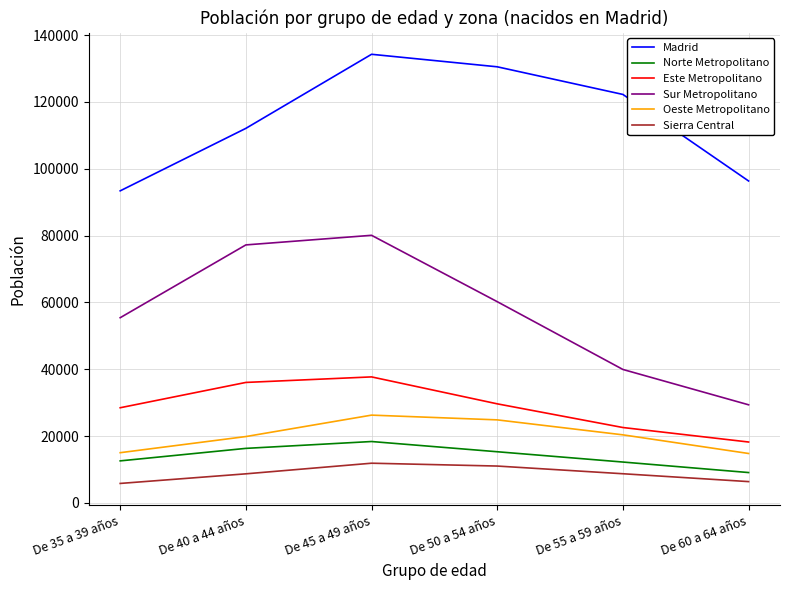

At De 60 a 64 años, list the series in order from largest to smallest.

Madrid, Sur Metropolitano, Este Metropolitano, Oeste Metropolitano, Norte Metropolitano, Sierra Central